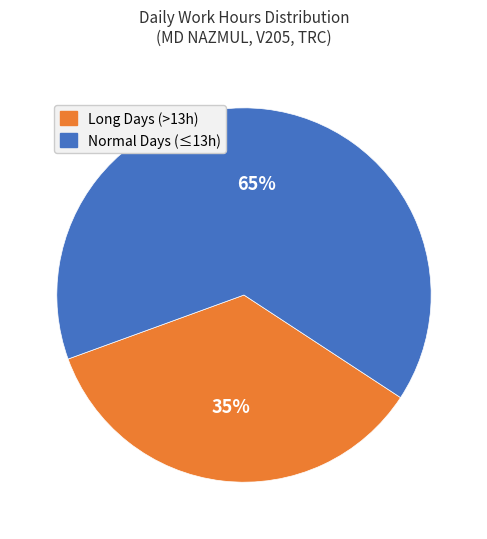

To the nearest percent, what is the average slice percentage?

50%